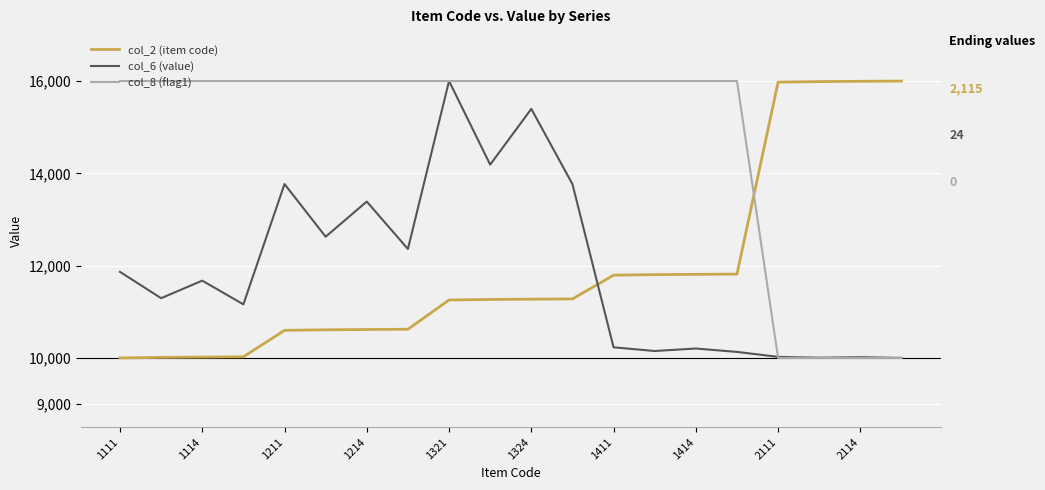

True or false: col_6 (value) and col_2 (item code) intersect in this chart.

True